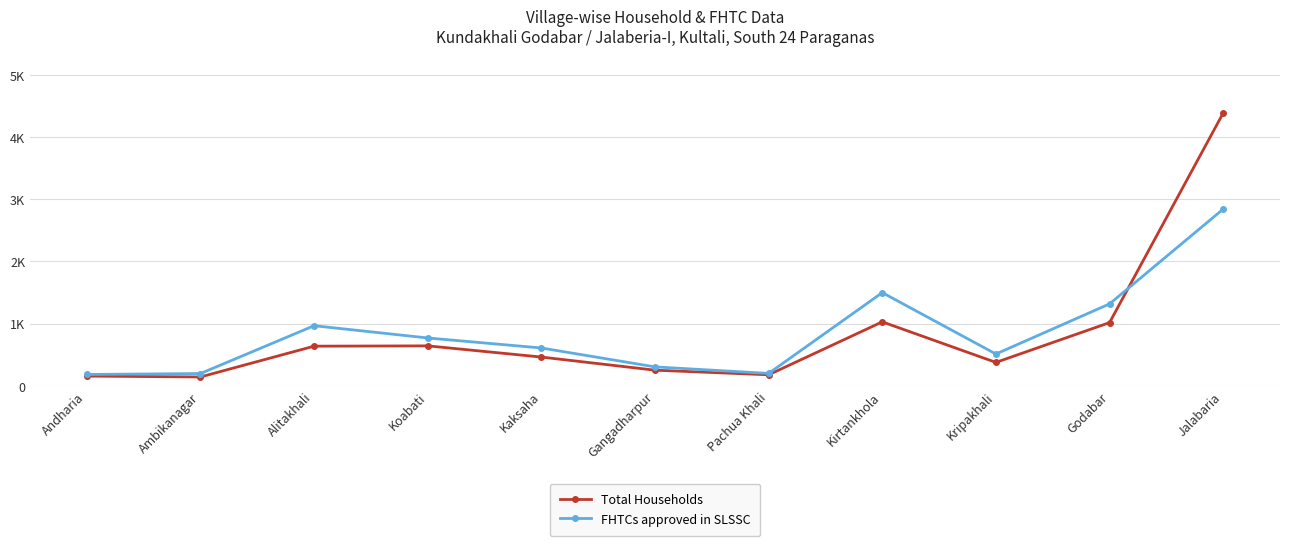

Where is the first local maximum for Total Households?

Koabati